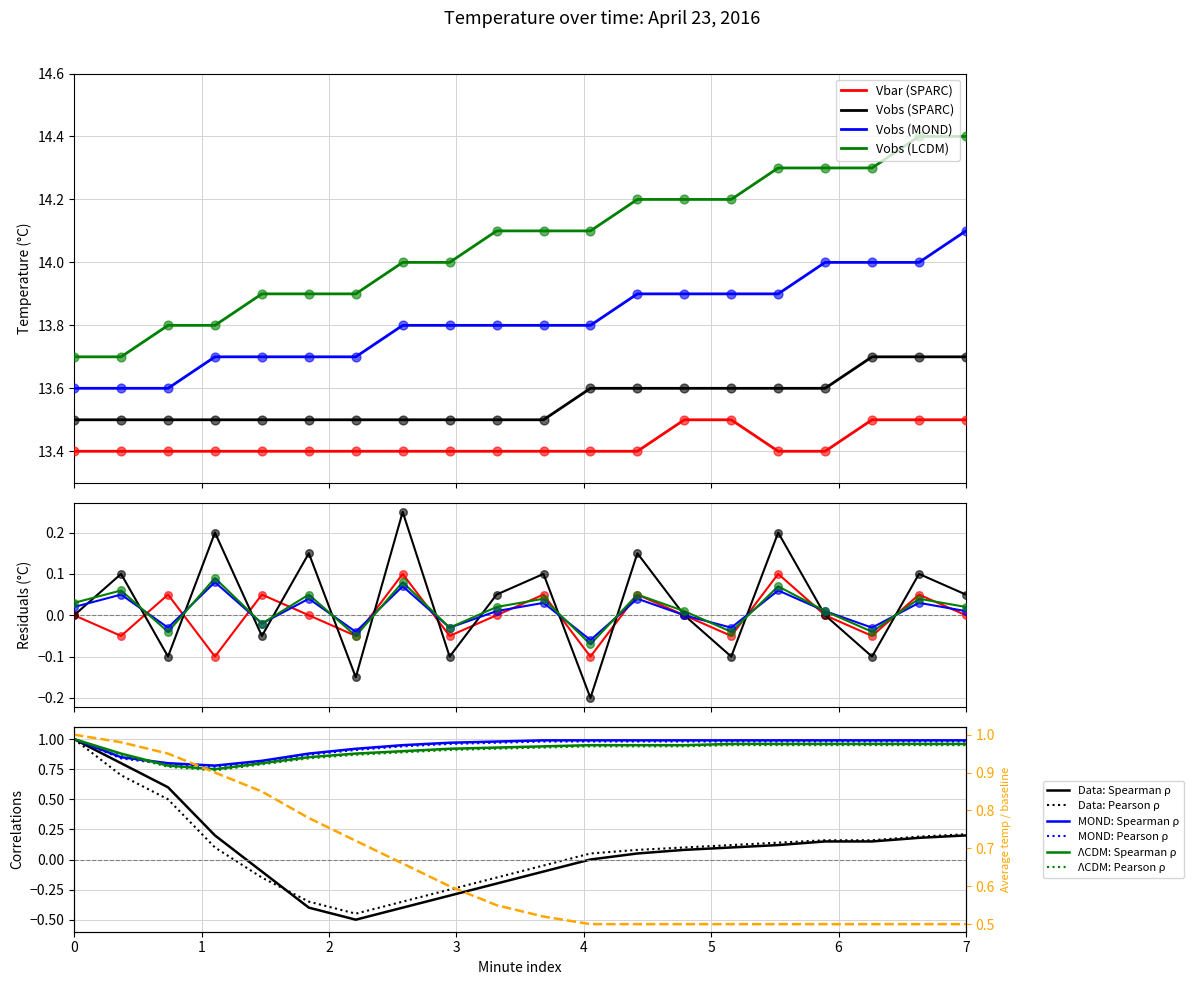

Which series contains the lowest Y value?

Vbar (SPARC)